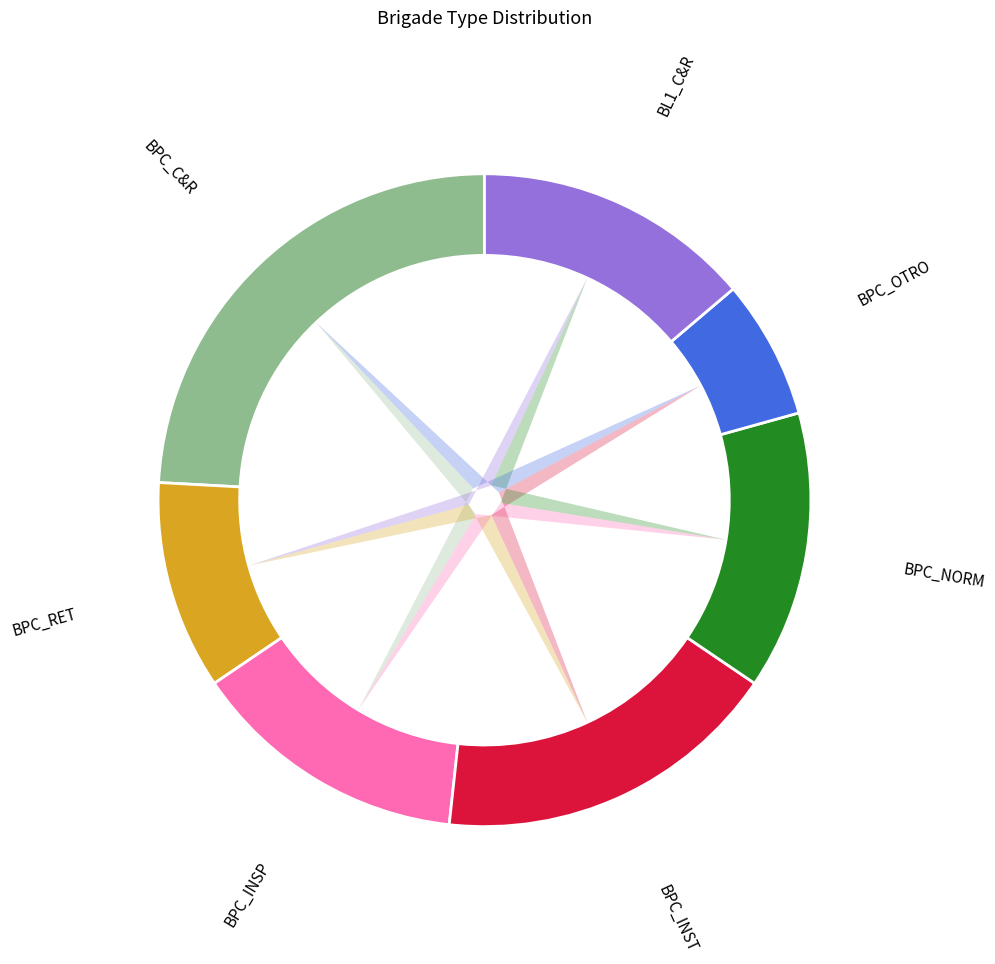

How many segments does this pie chart have?

7